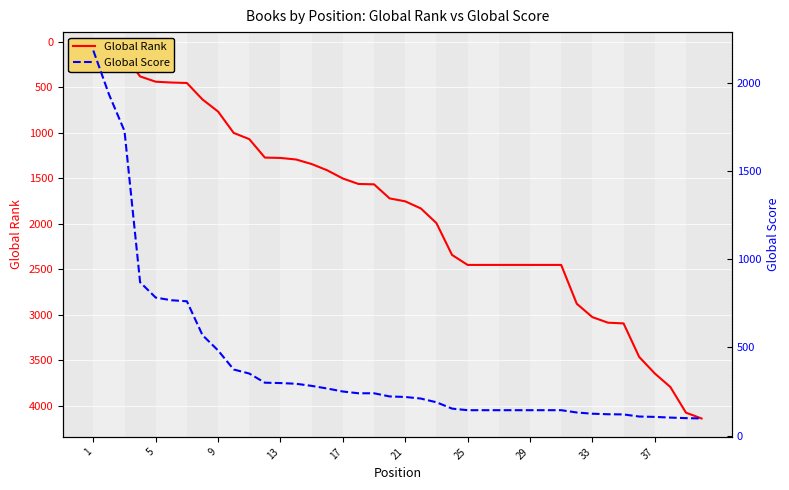

Reading left to right, transcribe all the data shown in this chart.

Global Rank: 94	124	147	379	437	446	451	632	765	1000	1068	1271	1275	1292	1342	1411	1501	1561	1565	1720	1752	1830	1991	2341	2451	2451	2451	2451	2451	2451	2451	2878	3025	3086	3094	3462	3644	3793	4075	4139
Global Score: 2185	1937	1728	870	783	768	762	570	483	375	352	300	298	294	282	267	250	240	240	222	219	210	189	153	144	144	144	144	144	144	144	131	124	121	120	108	106	102	99	97